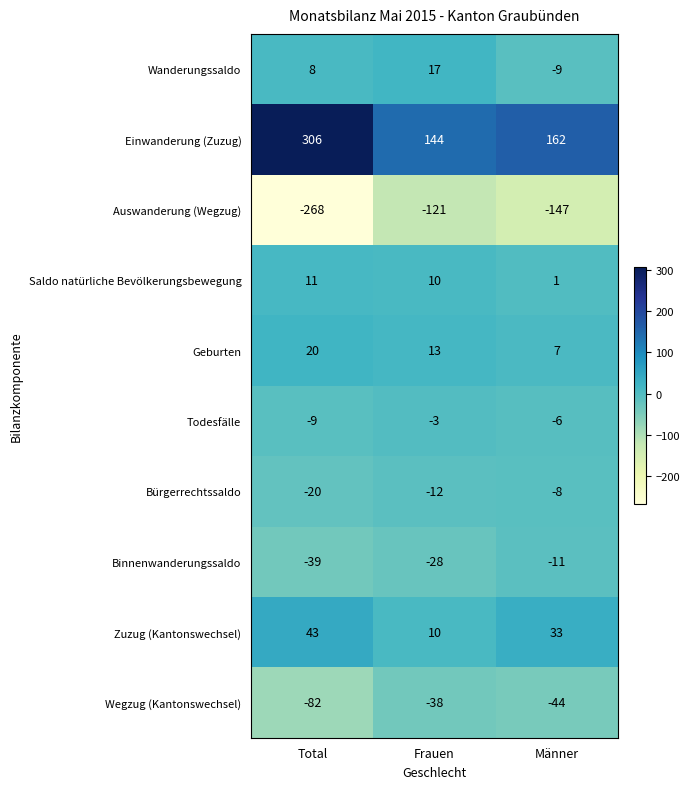

At Total, list the series in order from largest to smallest.

Einwanderung (Zuzug), Zuzug (Kantonswechsel), Geburten, Saldo natürliche Bevölkerungsbewegung, Wanderungssaldo, Todesfälle, Bürgerrechtssaldo, Binnenwanderungssaldo, Wegzug (Kantonswechsel), Auswanderung (Wegzug)